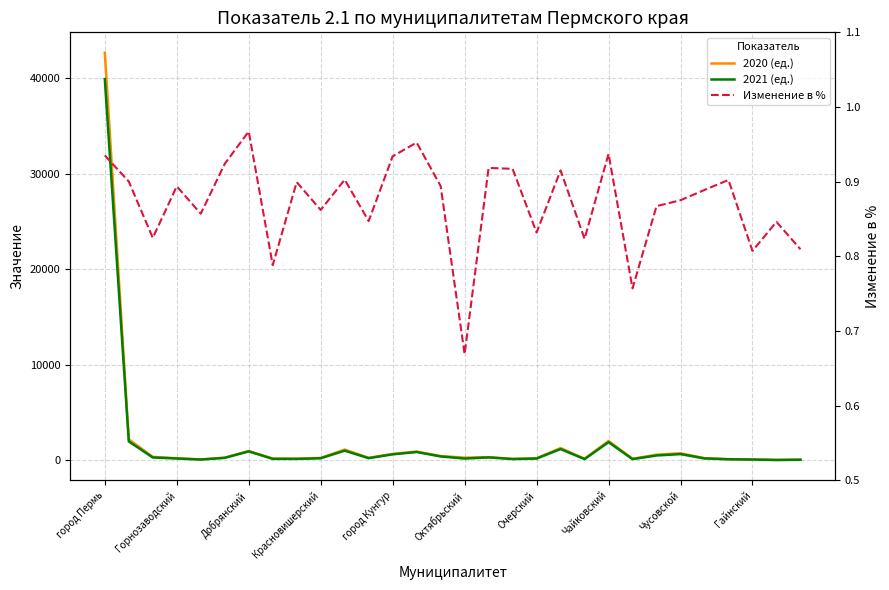

What is the value of the 2020 (ед.) point at the 2nd from the left?

2205.0